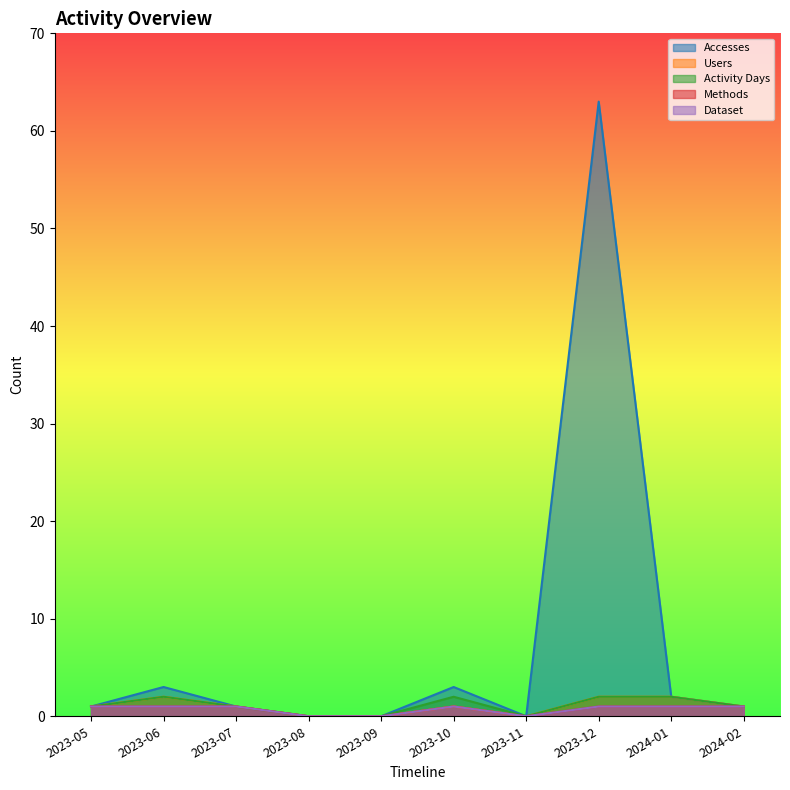

Which has a higher value, 2023-08 or 2023-05?

2023-05